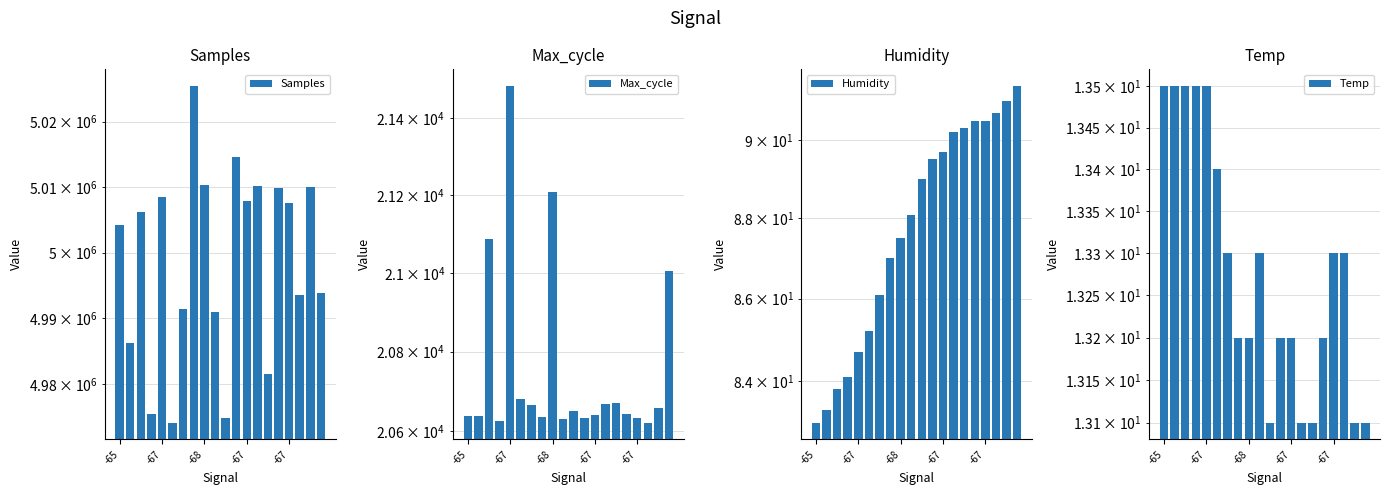

What are all the series names shown in the legend?

Samples, Max_cycle, Humidity, Temp